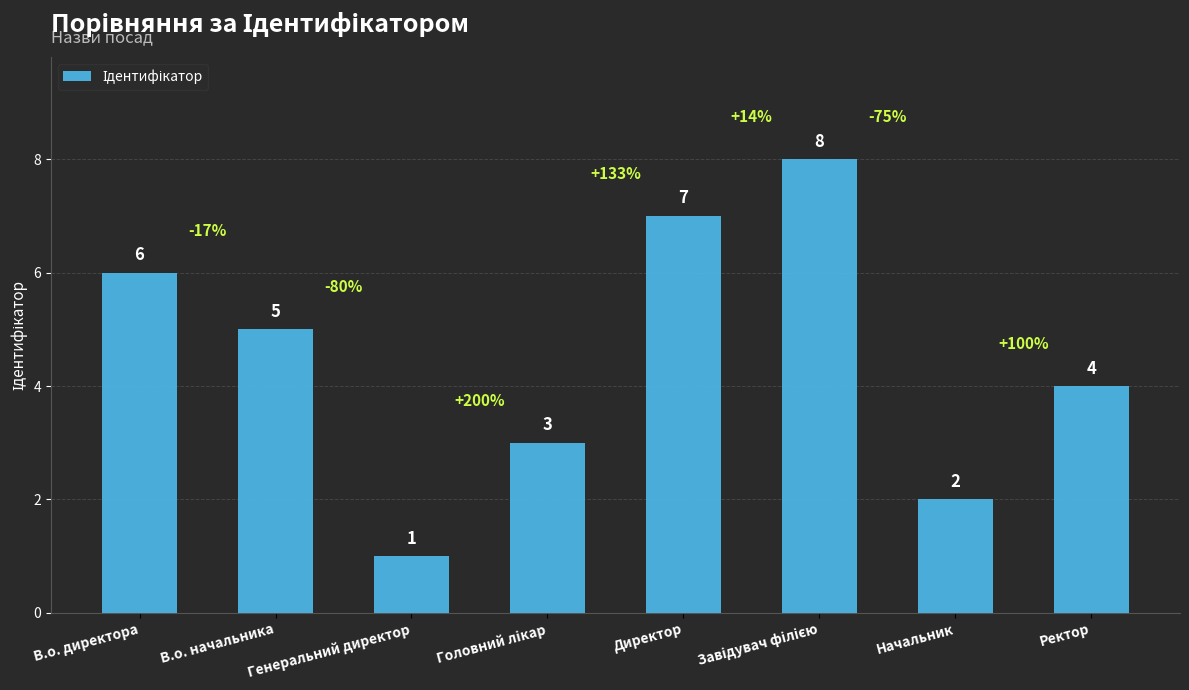

How many distinct data groups are displayed?

1